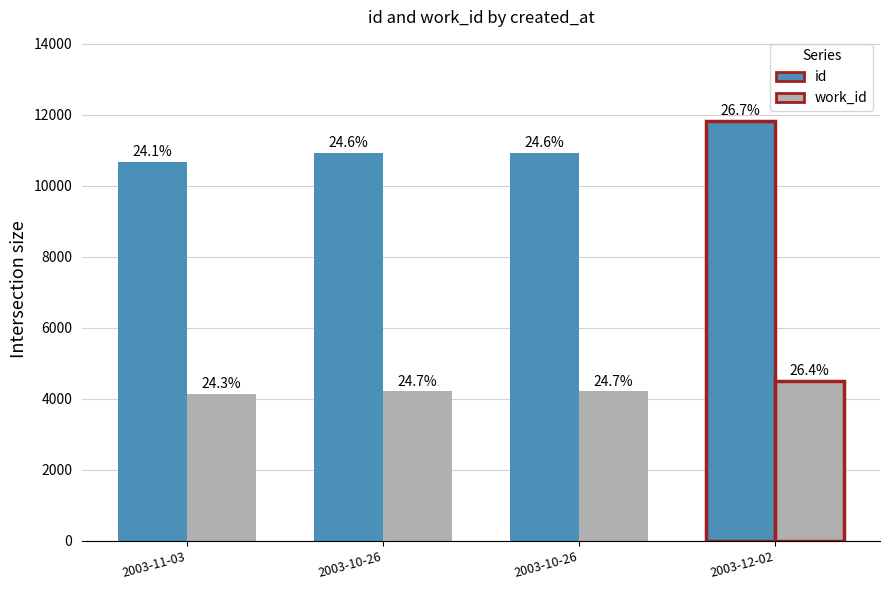

Reading right to left, transcribe all the data shown in this chart.

id: 11829	10934	10933	10681
work_id: 4501	4209	4209	4151